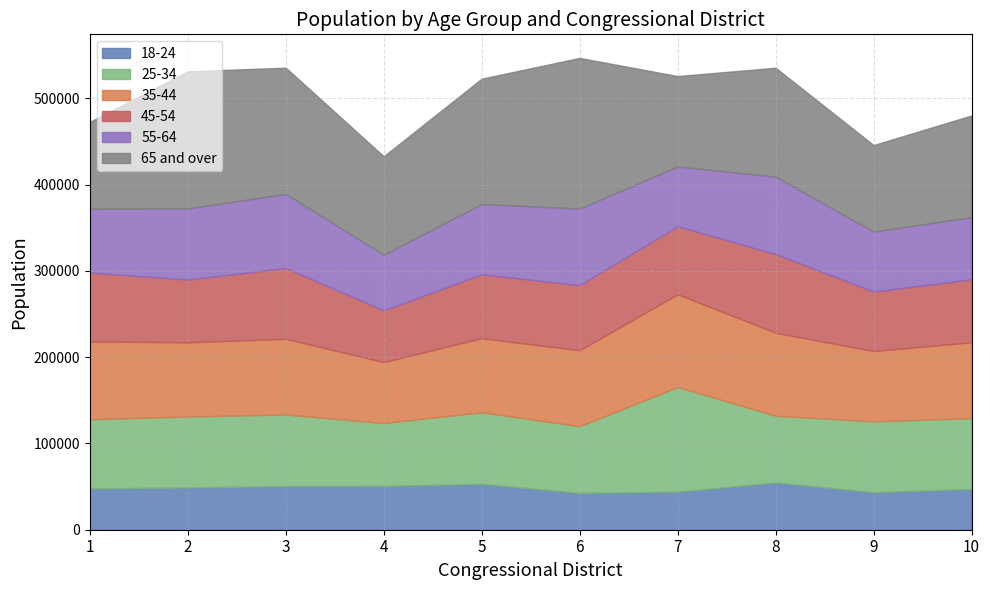

What is the difference between the 18-24 values at 7 and 1?

3784